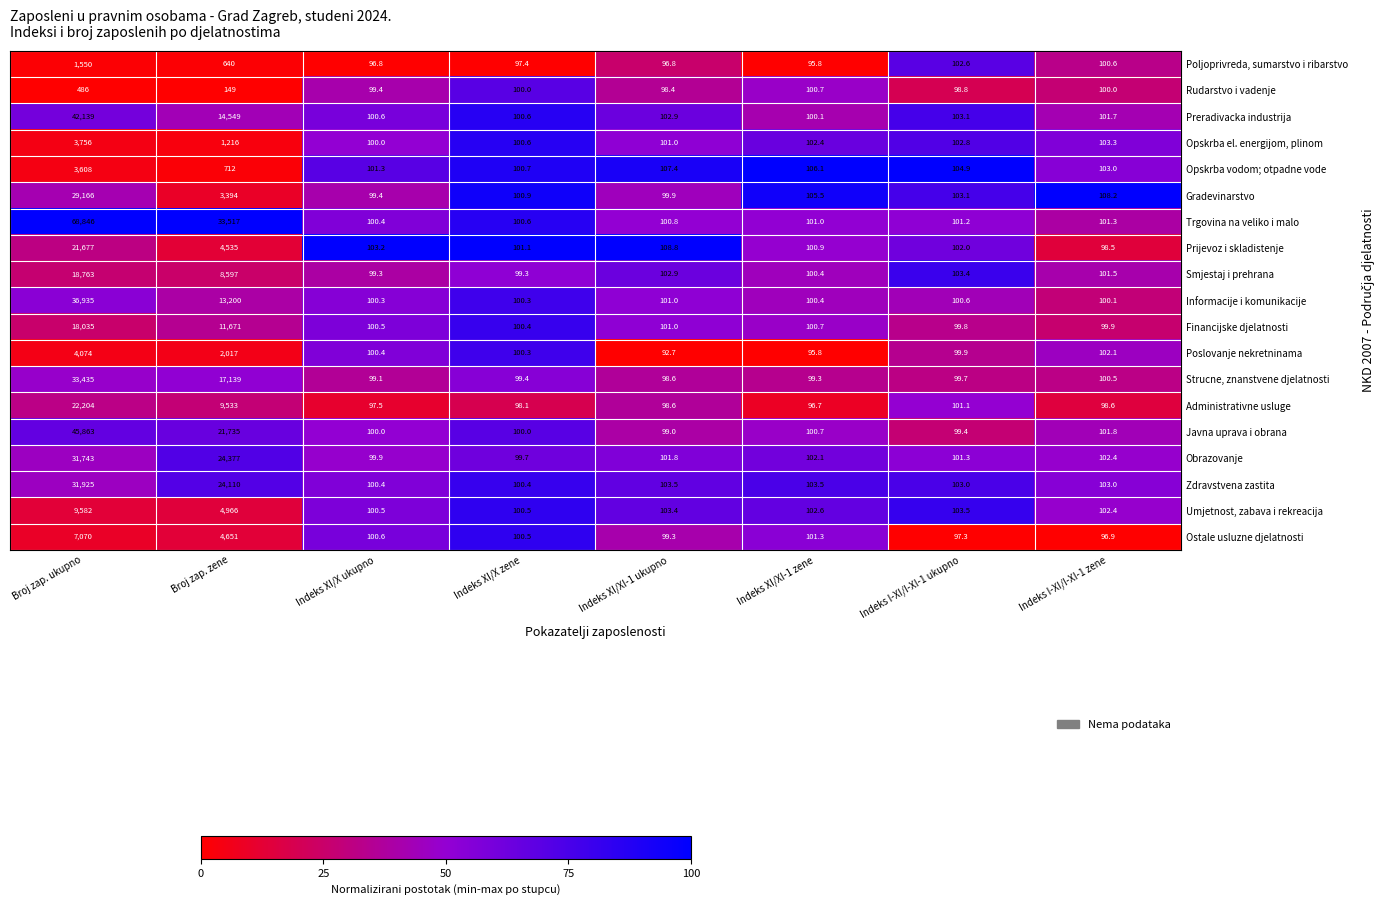

Is it true that Informacije i komunikacije equals 130.9 at Indeks XI/X ukupno?

False